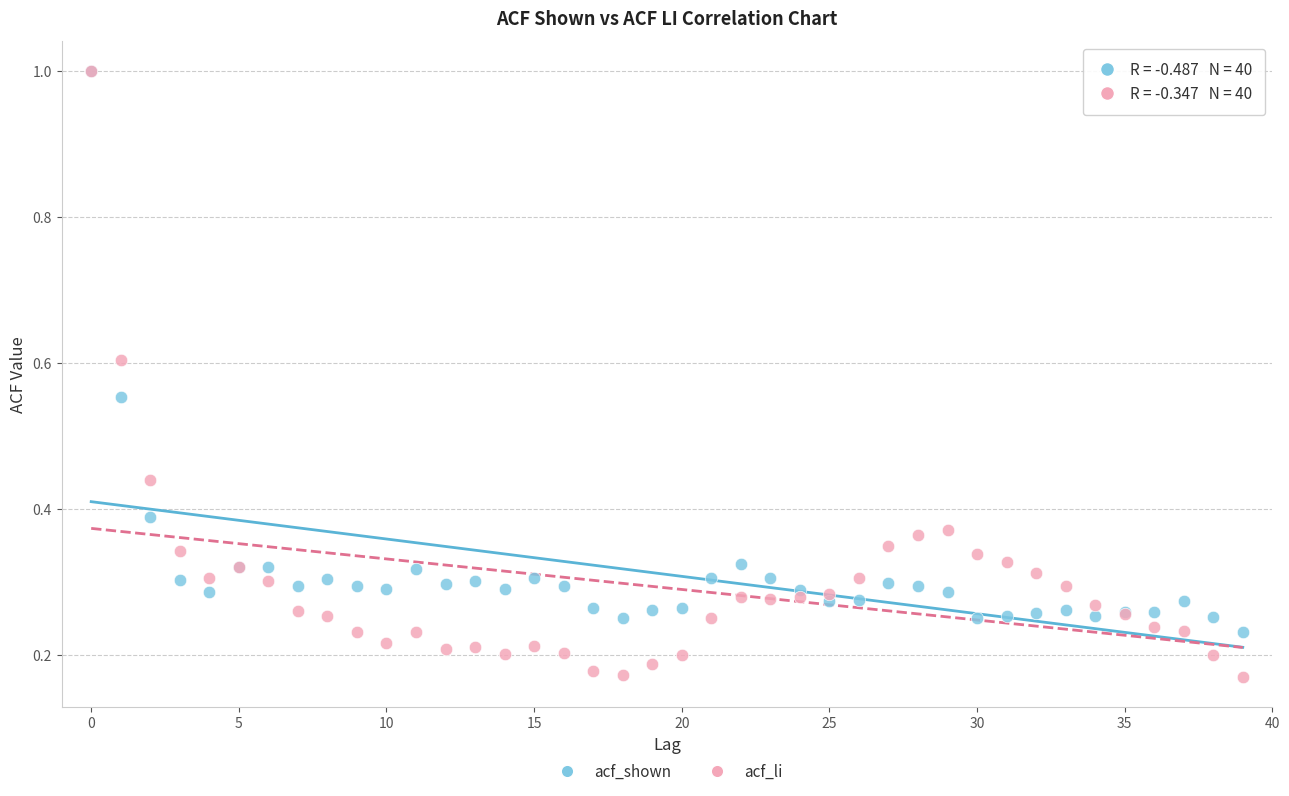

Which series reaches the minimum Y coordinate?

acf_li